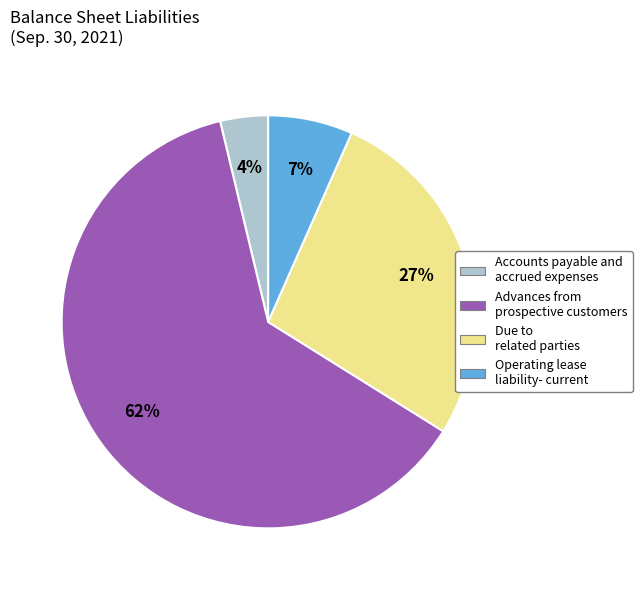

Which slice represents more than half of the pie?

Advances from prospective customers